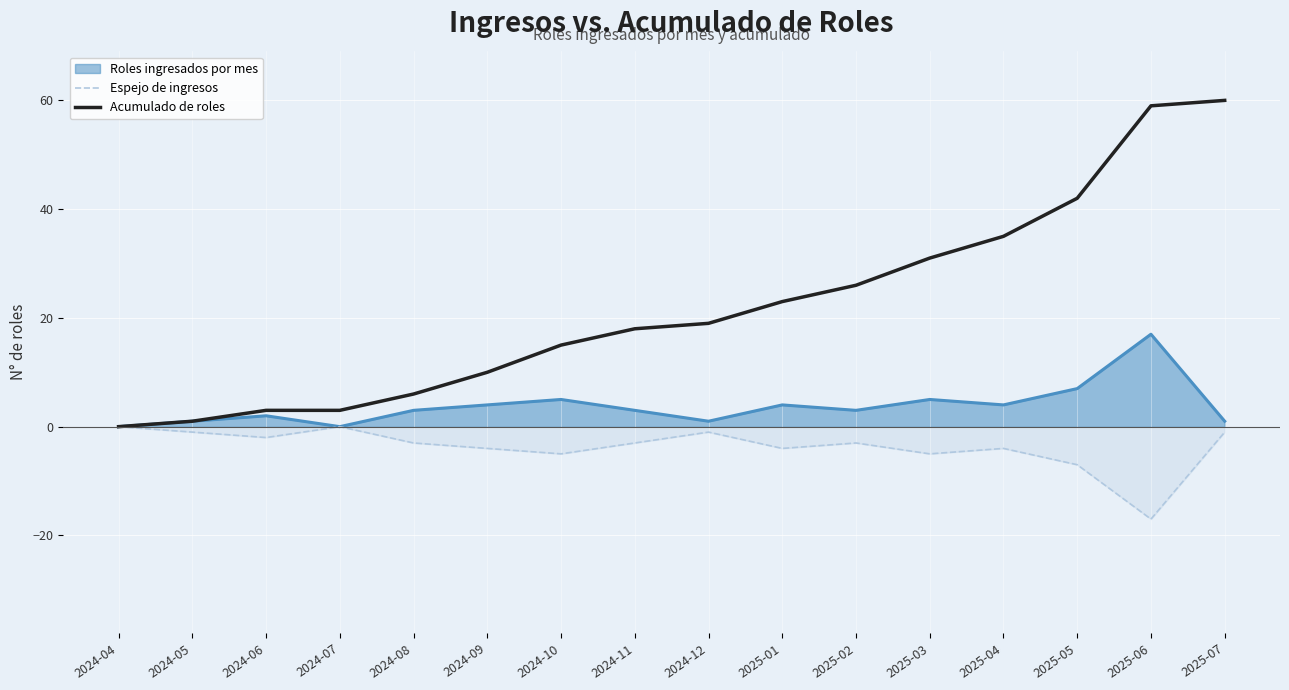

What is the sum of the Acumulado de roles values at 2024-09 and 2024-07?

13